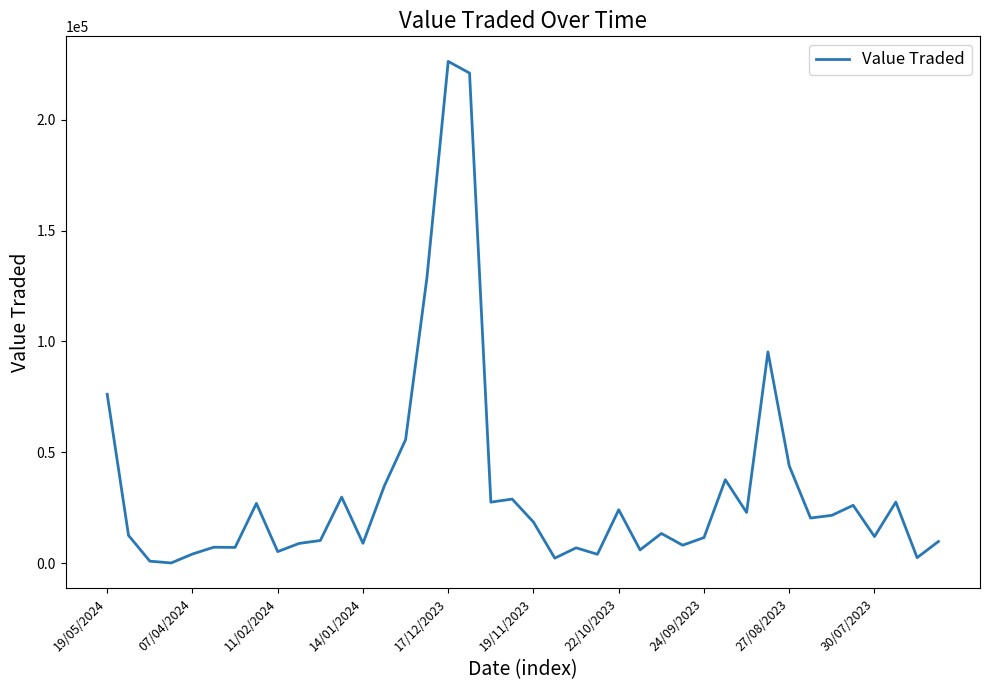

What is the maximum value shown in the chart?

226264